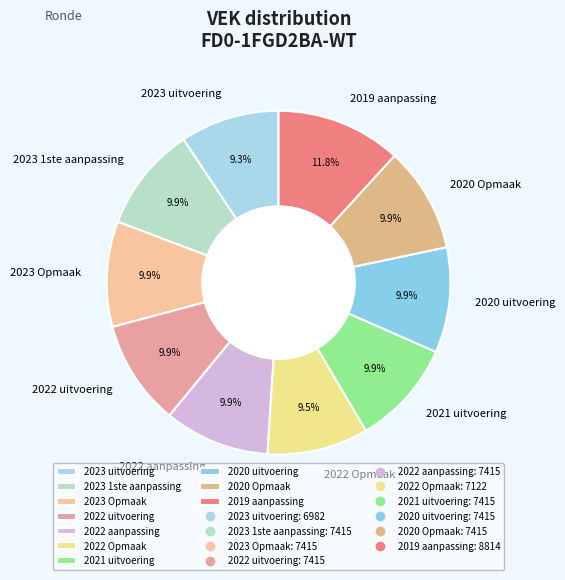

Count the number of slices in the pie.

10